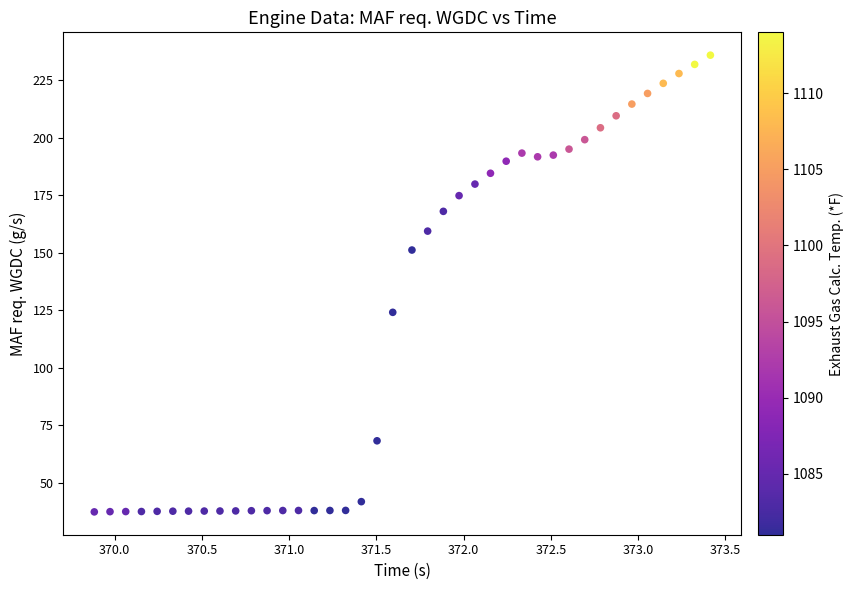

What is the range of Y values (max minus min)?

198.5